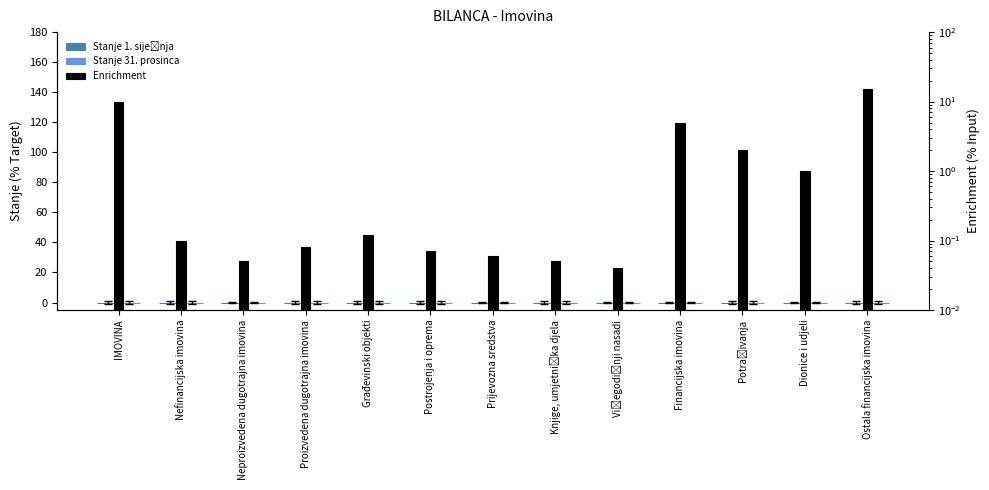

What is the approximate value of Enrichment at Ostala financijska imovina?

15.0